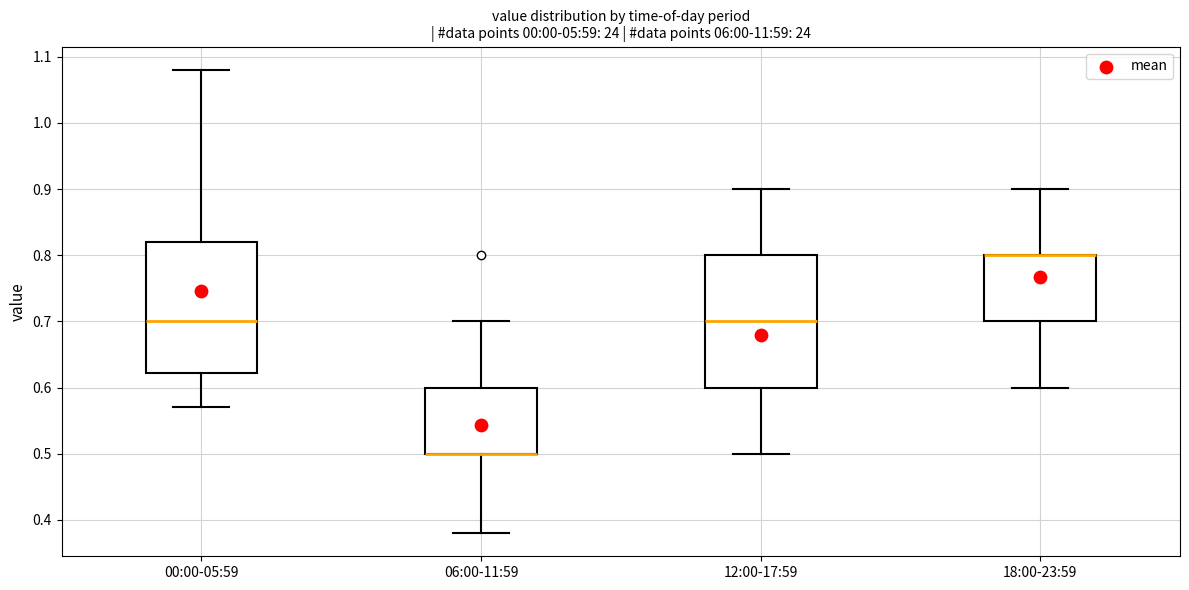

Reading left to right, read every box against the y-axis: the position of its median line, the range the box covers, and the ends of its whiskers. The values are not printed on the chart, so give them approximately, as read against the axis.

00:00-05:59: median 0.70, box 0.62 to 0.82, whiskers 0.57 to 1.08
06:00-11:59: median 0.50 (drawn on the box's lower edge), box 0.50 to 0.60, whiskers 0.38 to 0.70
12:00-17:59: median 0.70, box 0.60 to 0.80, whiskers 0.50 to 0.90
18:00-23:59: median 0.80 (drawn on the box's upper edge), box 0.70 to 0.80, whiskers 0.60 to 0.90